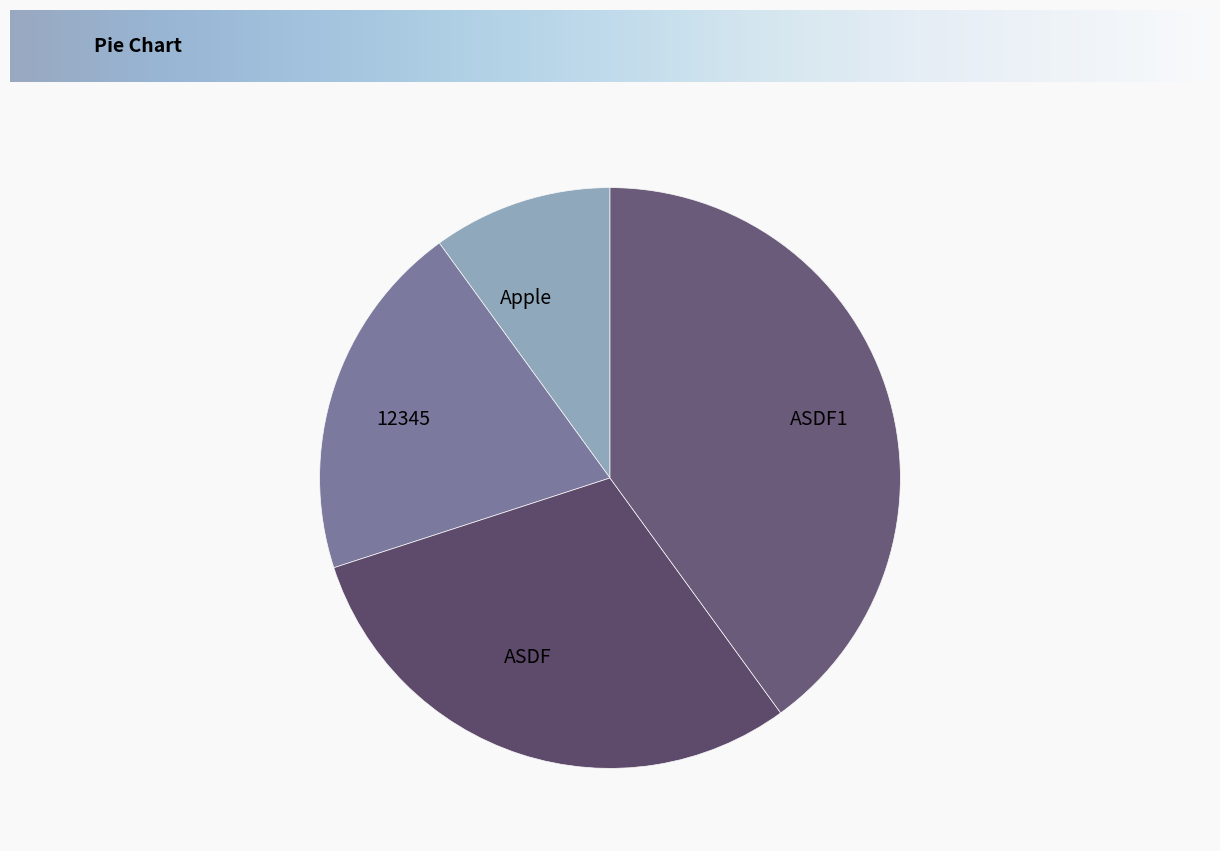

What is the ratio of the value at ASDF1 to the value at 12345?

2.0